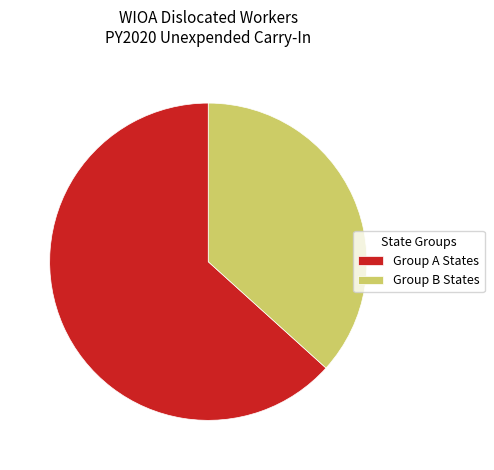

Approximately how many times larger is the value at Group B States compared to Group A States?

0.6